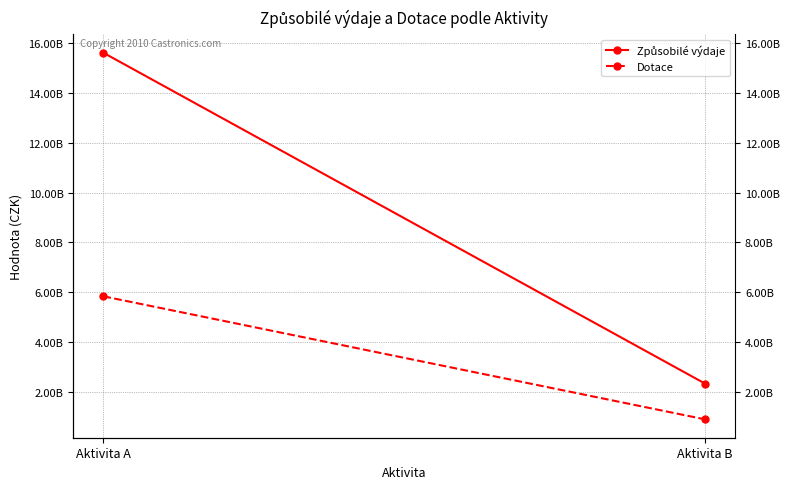

What is the value of the Dotace point at the 1st from the left?

5834857654